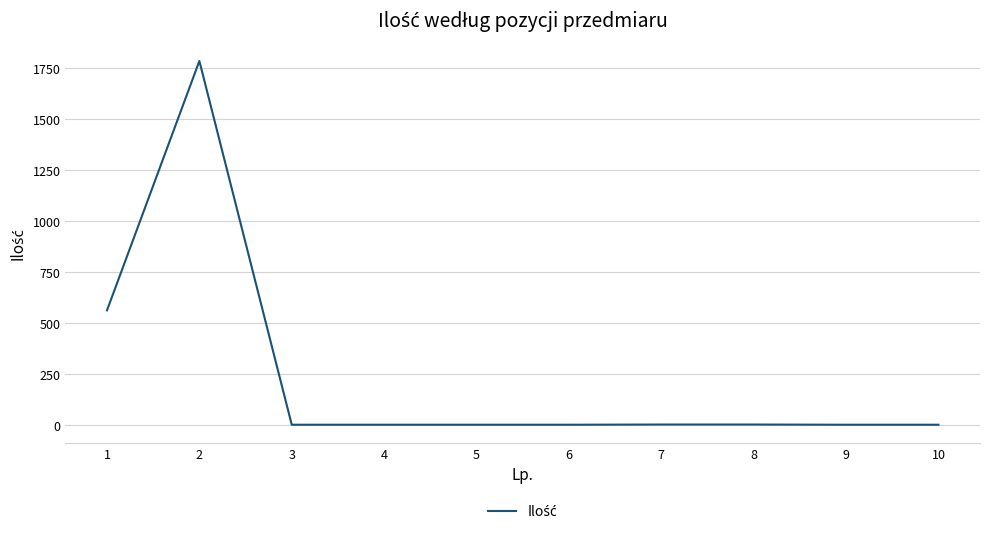

What is the maximum value shown in the chart?

1785